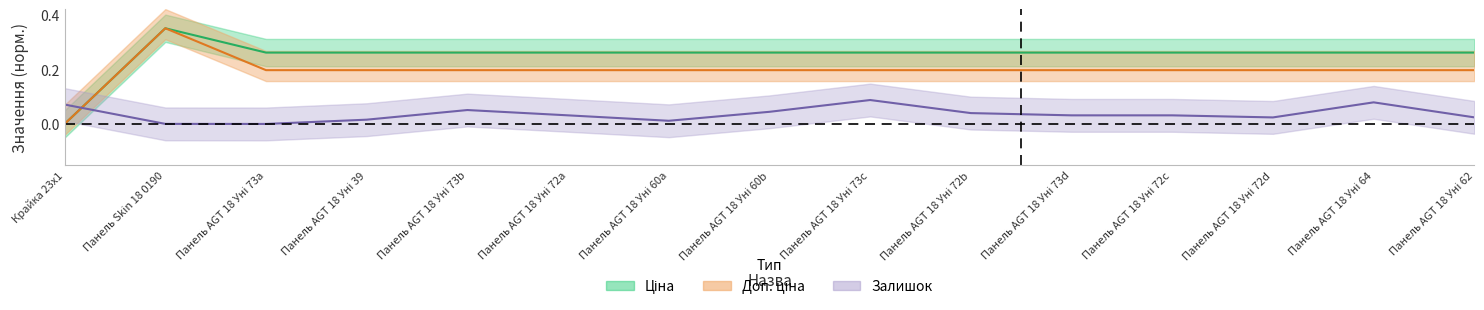

How many Доп. ціна values are between 0 and 1?

15